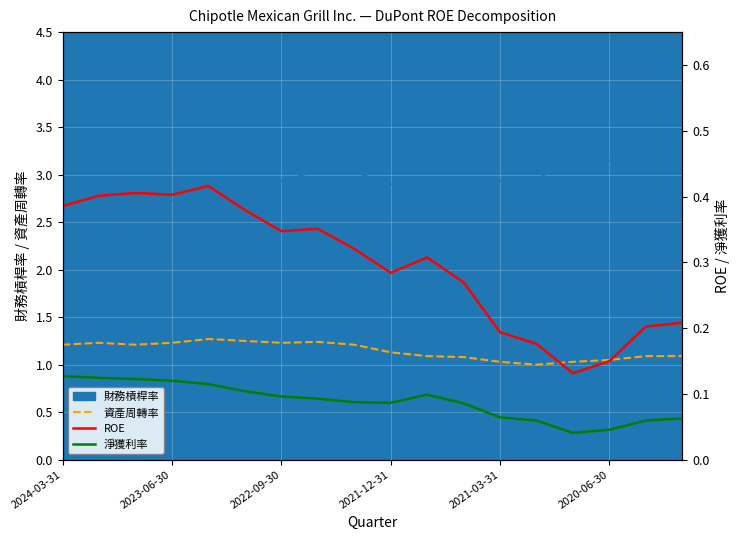

The 資產周轉率 series shows 0.7 at 2023-06-30. True or false?

False